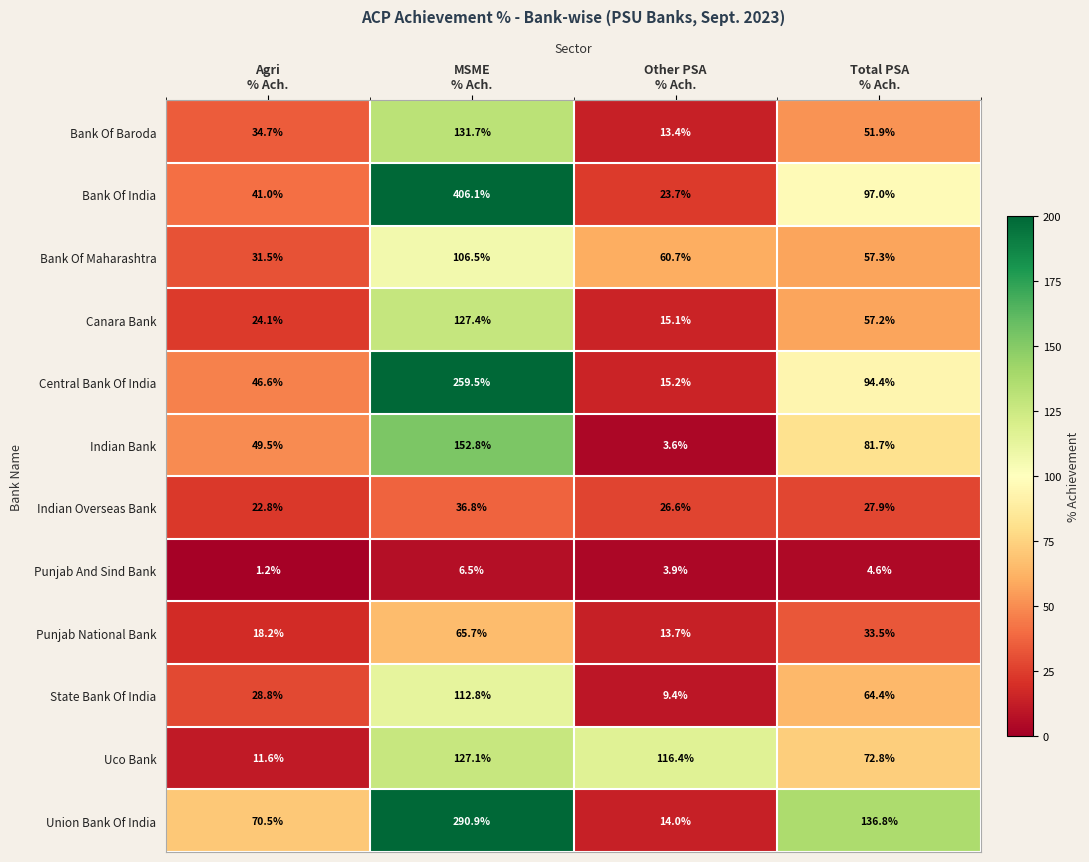

Which series has the largest range (max minus min)?

Bank Of India